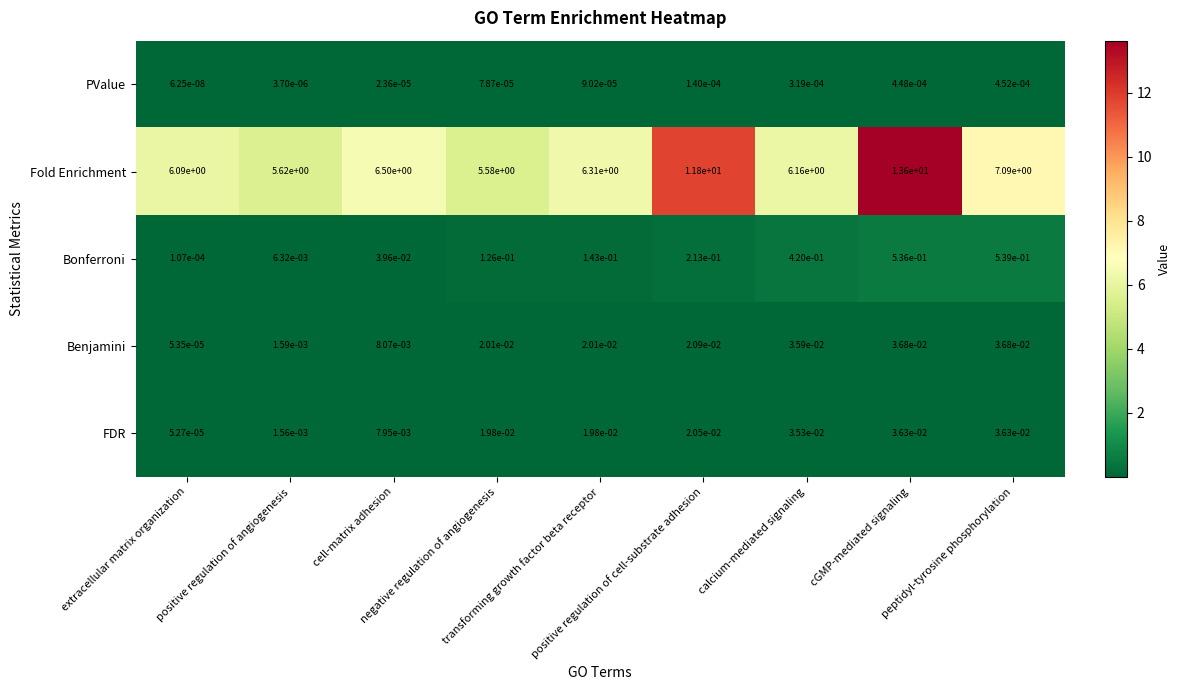

List the series in order of their peak value, highest first.

Fold Enrichment, Bonferroni, Benjamini, FDR, PValue